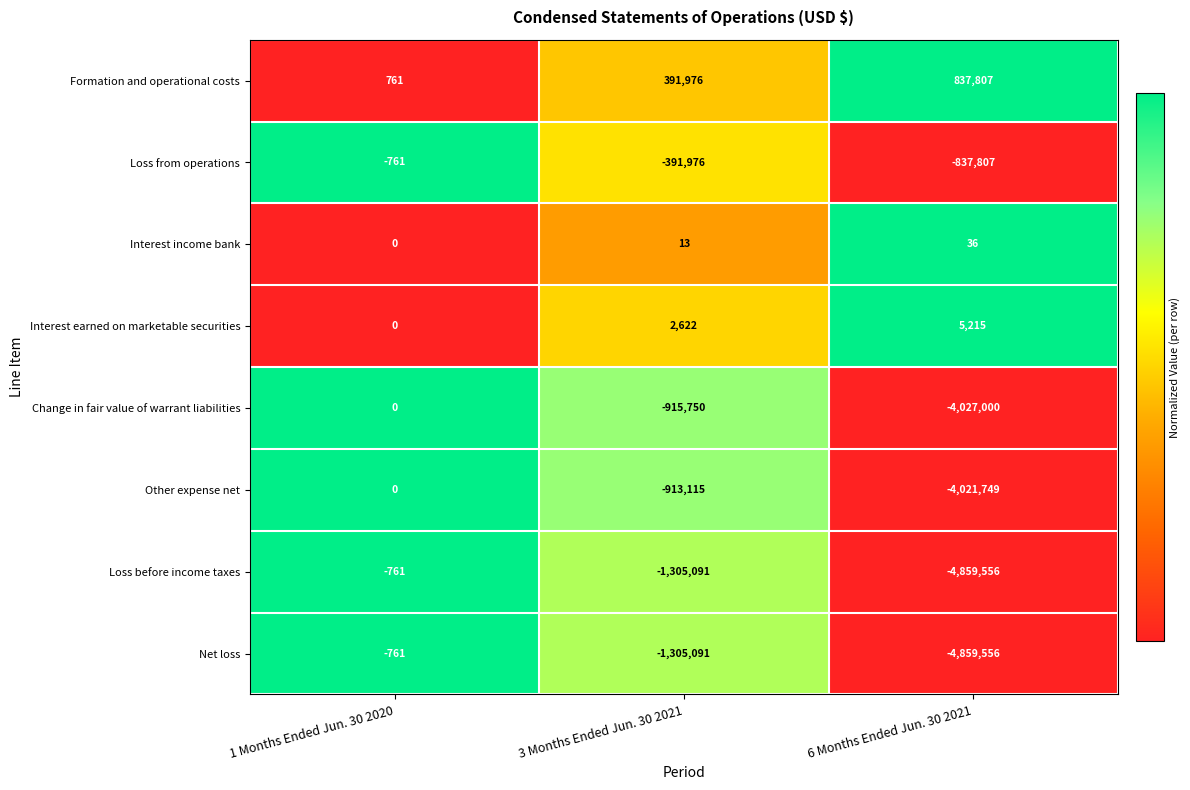

How many series are shown in this chart?

8